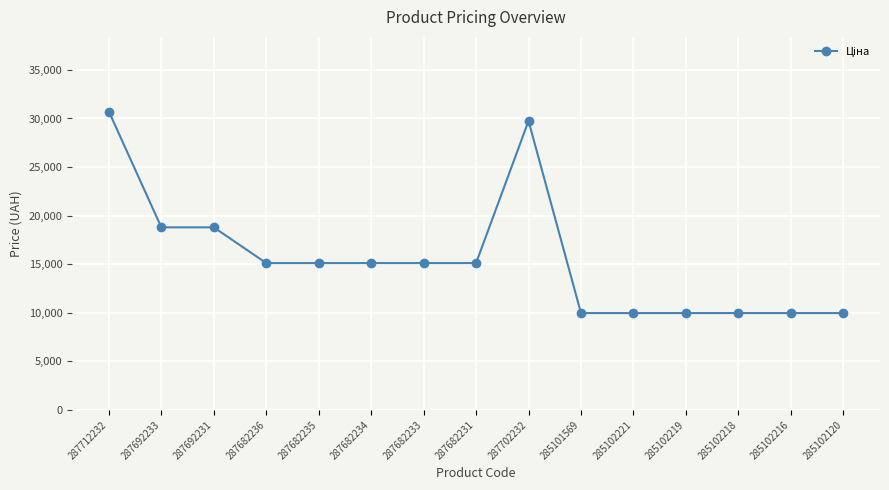

At which label does the data first exceed 15120?

287712232